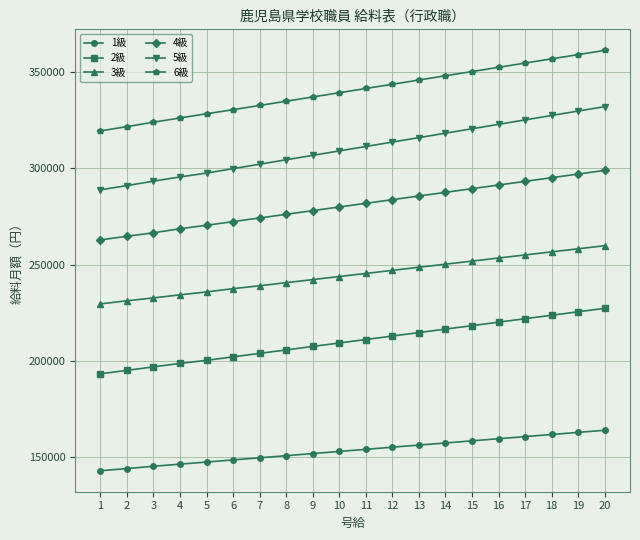

Between 13 and 20, which series saw the biggest shift?

5級